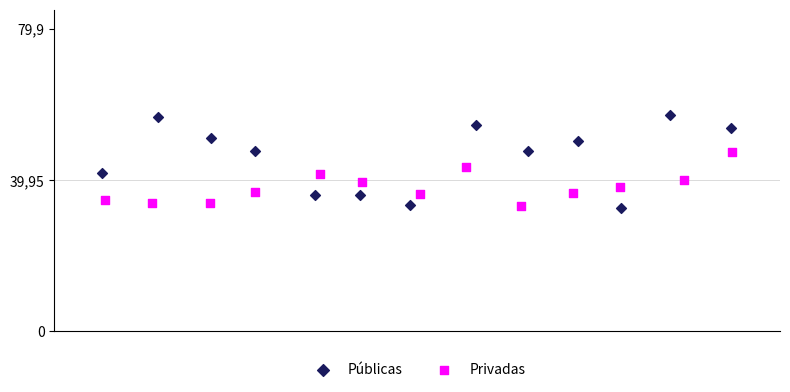

What are all the series names shown in the legend?

Públicas, Privadas